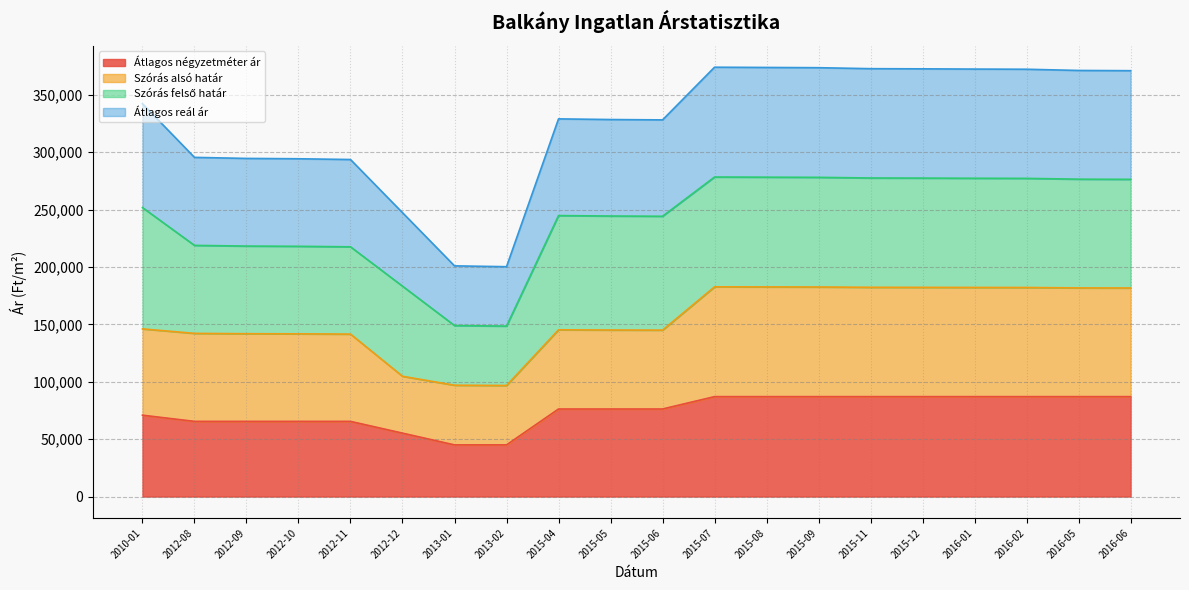

What is the value of the Átlagos reál ár point at the 9th from the left?

328952